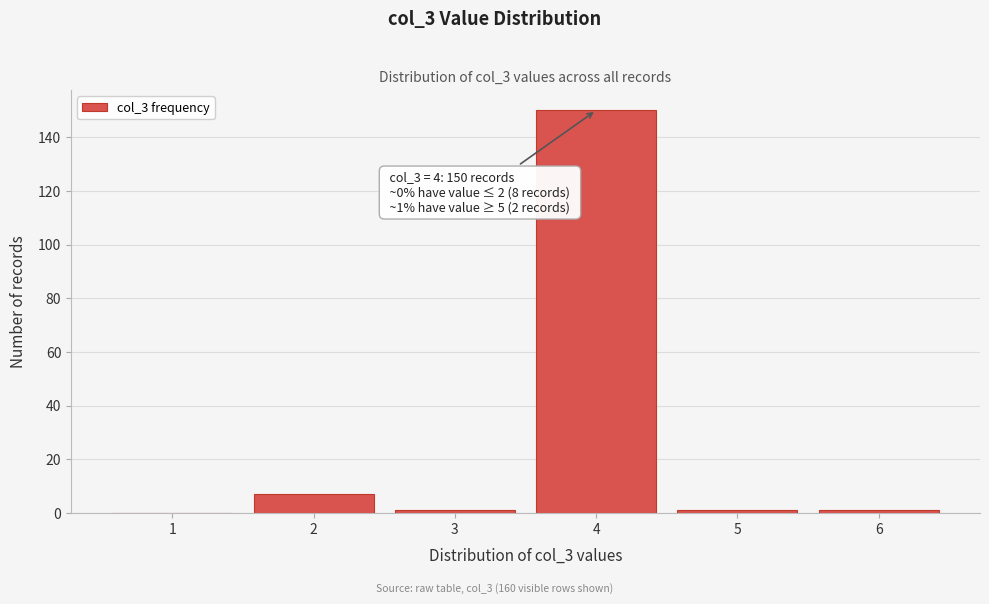

Reading right to left, list all the values displayed in this chart.

6=1	5=1	4=150	3=1	2=7	1=0